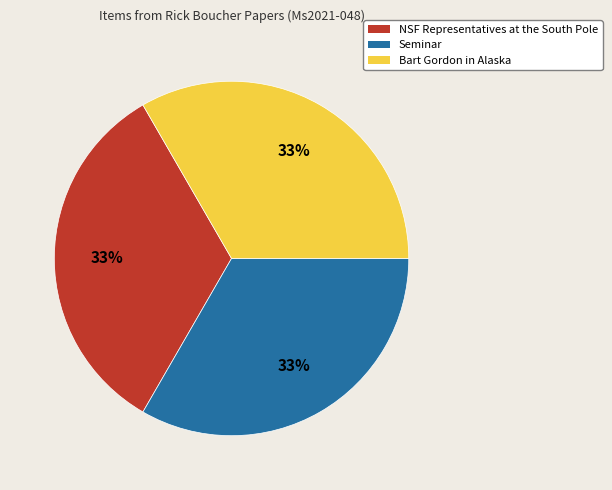

Does Seminar represent more than half of the total?

No